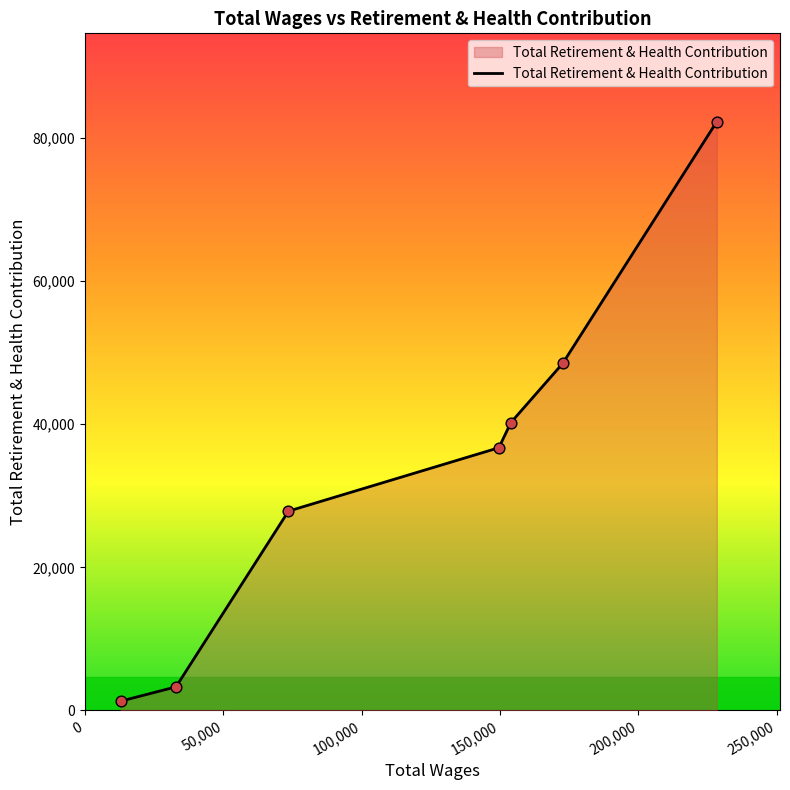

True or false: there are more than 2 points higher than both neighbors.

False